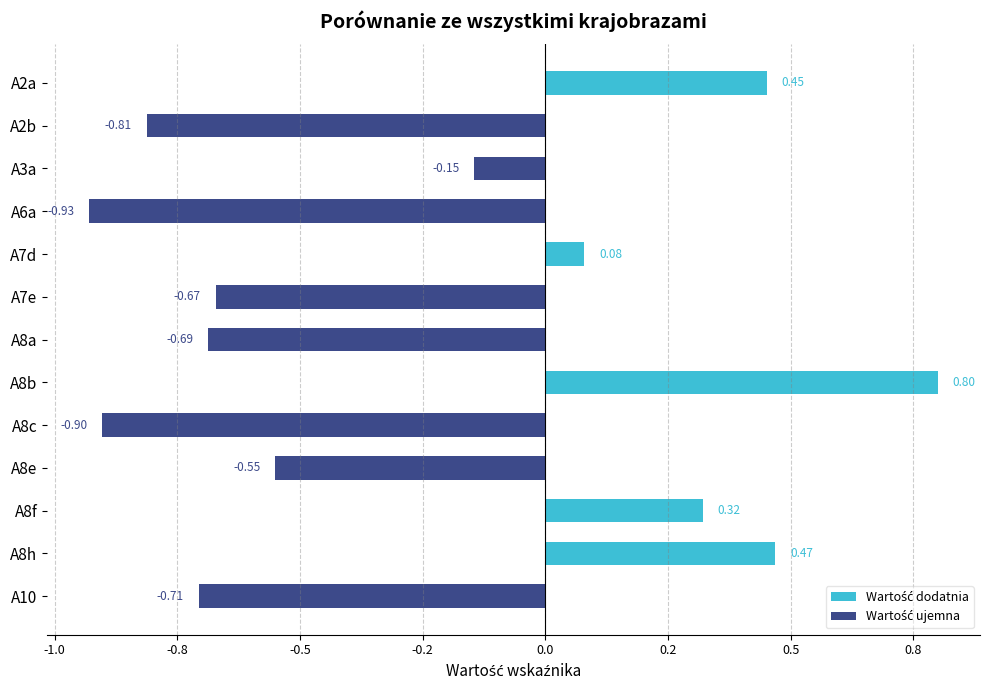

Which series has the largest total across all categories?

Wartość dodatnia